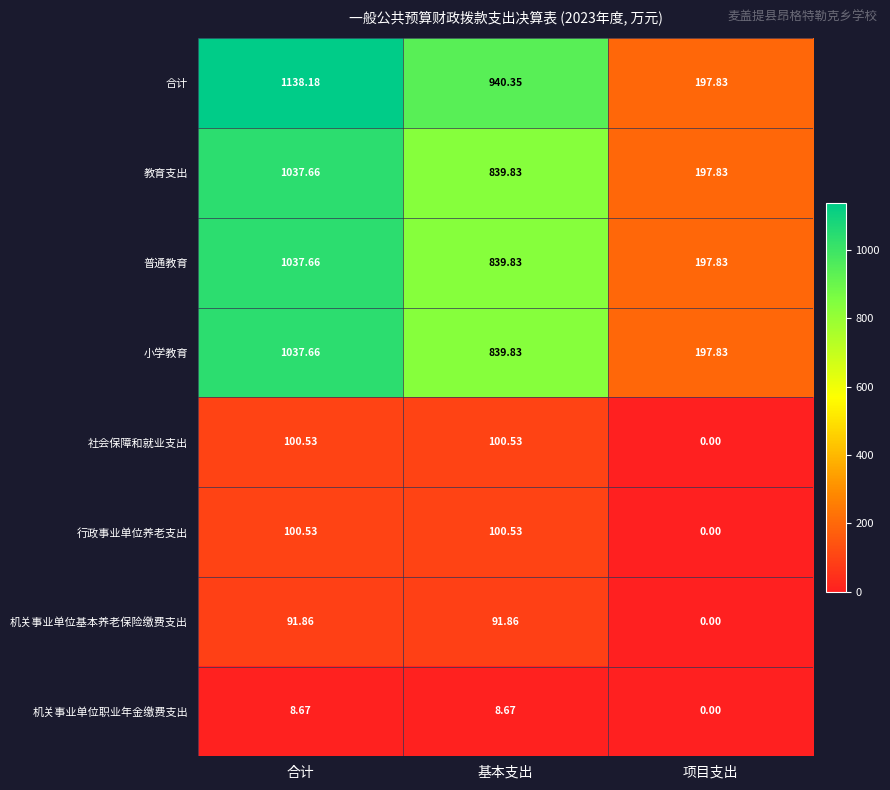

Between 合计 and 项目支出, which series saw the biggest shift?

合计